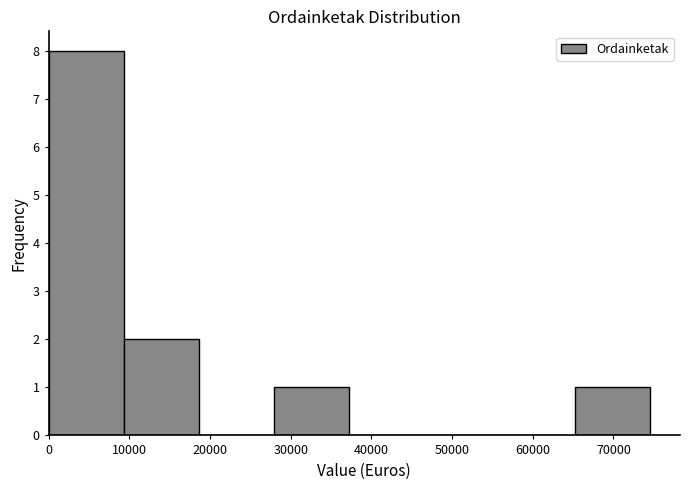

Over which range of the x-axis is the bar tallest?

0 to 9000